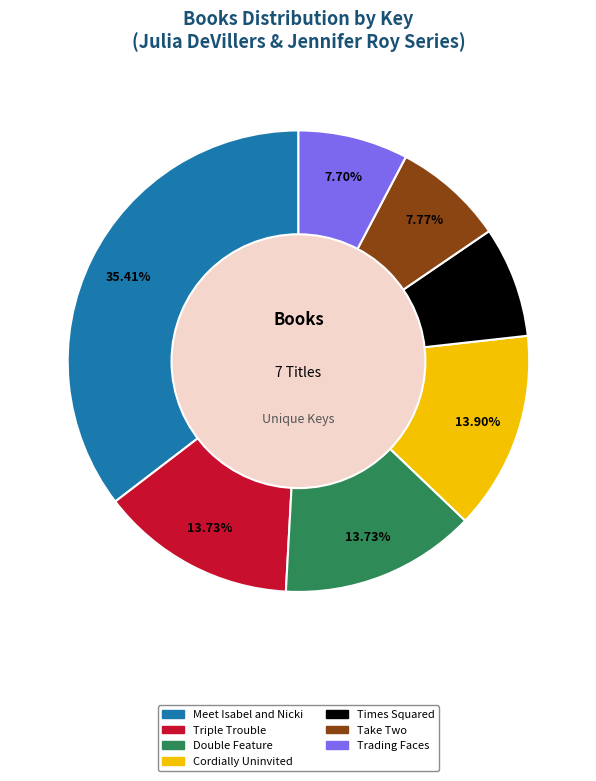

Which category has the biggest portion of the pie?

Meet Isabel and Nicki